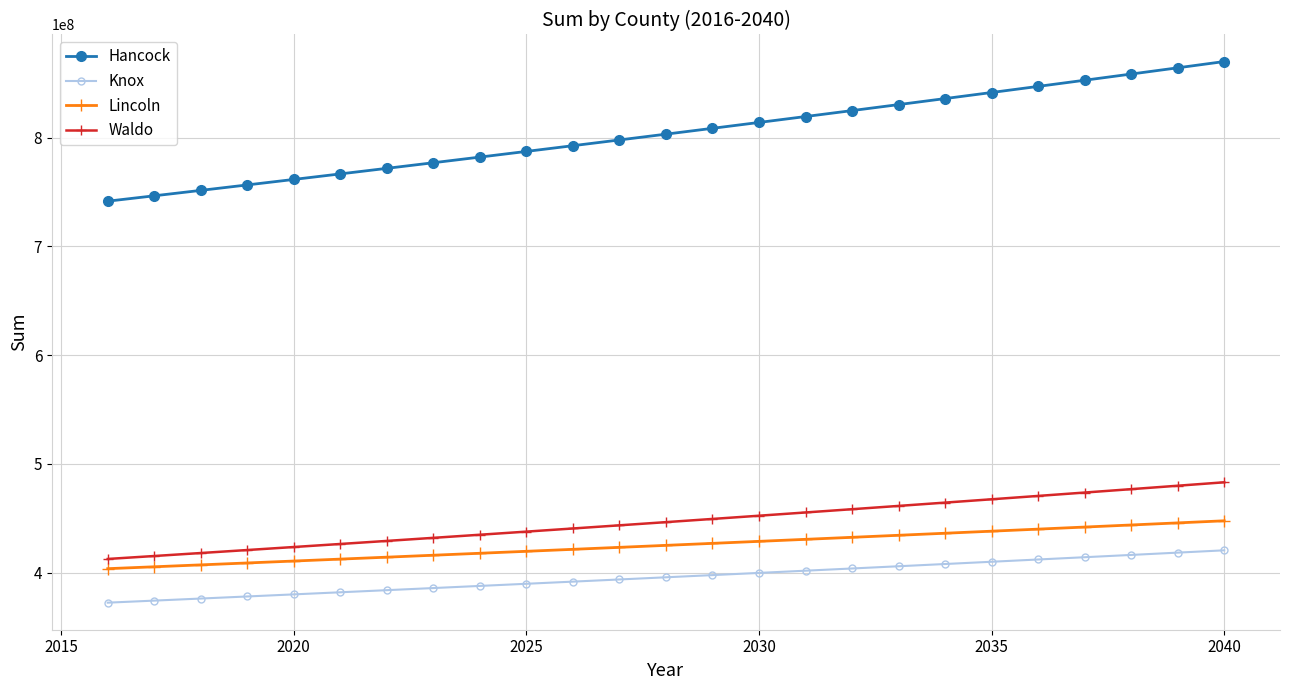

At how many categories does at least one series exceed 490669520?

25